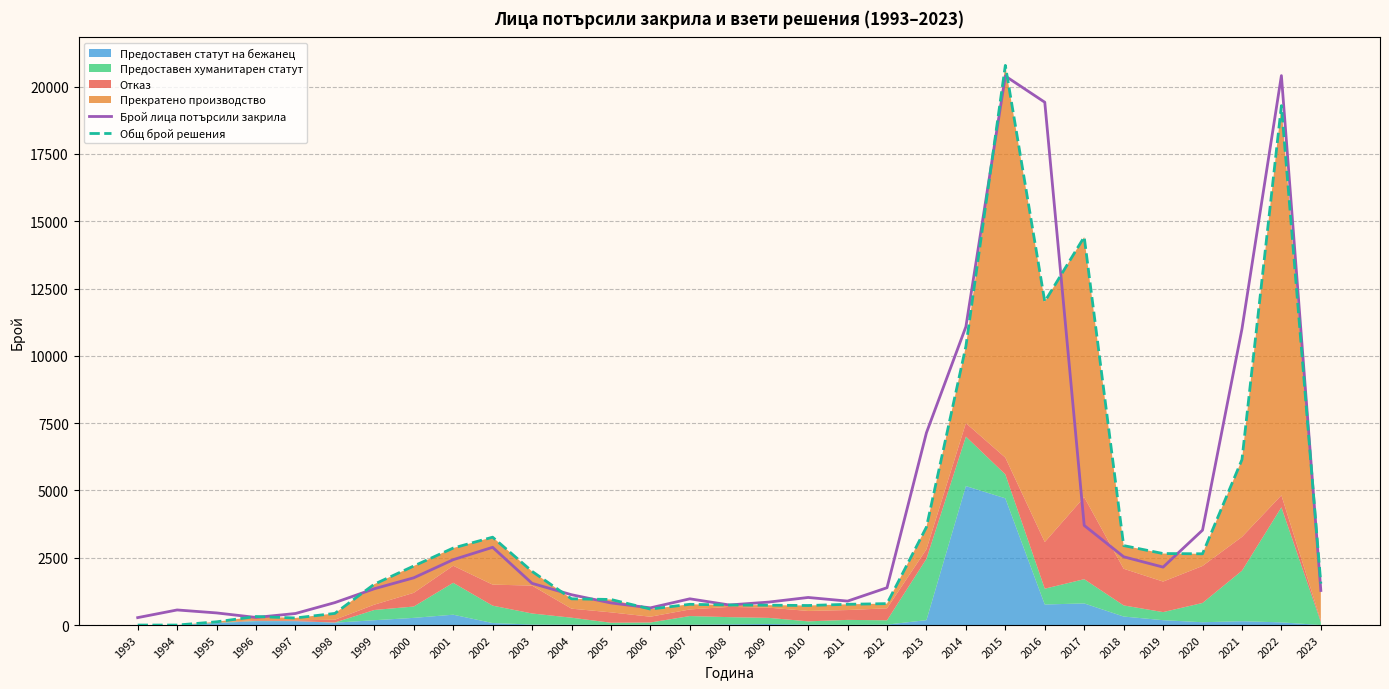

How many data points in Брой лица потърсили закрила are less than 1349?

15